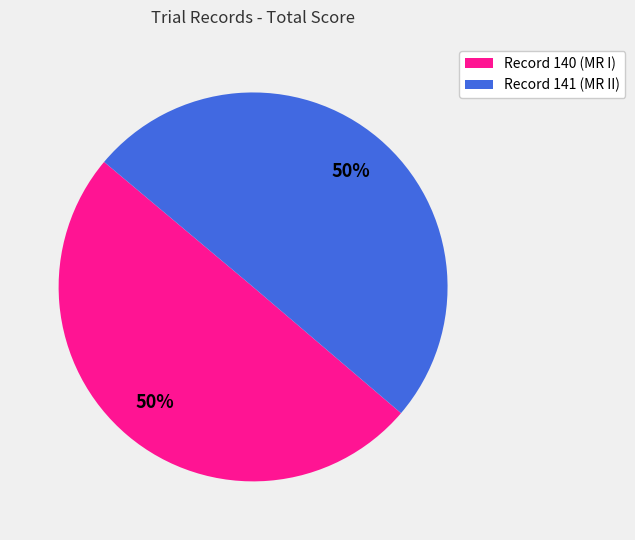

To the nearest percent, what is the average slice percentage?

50%